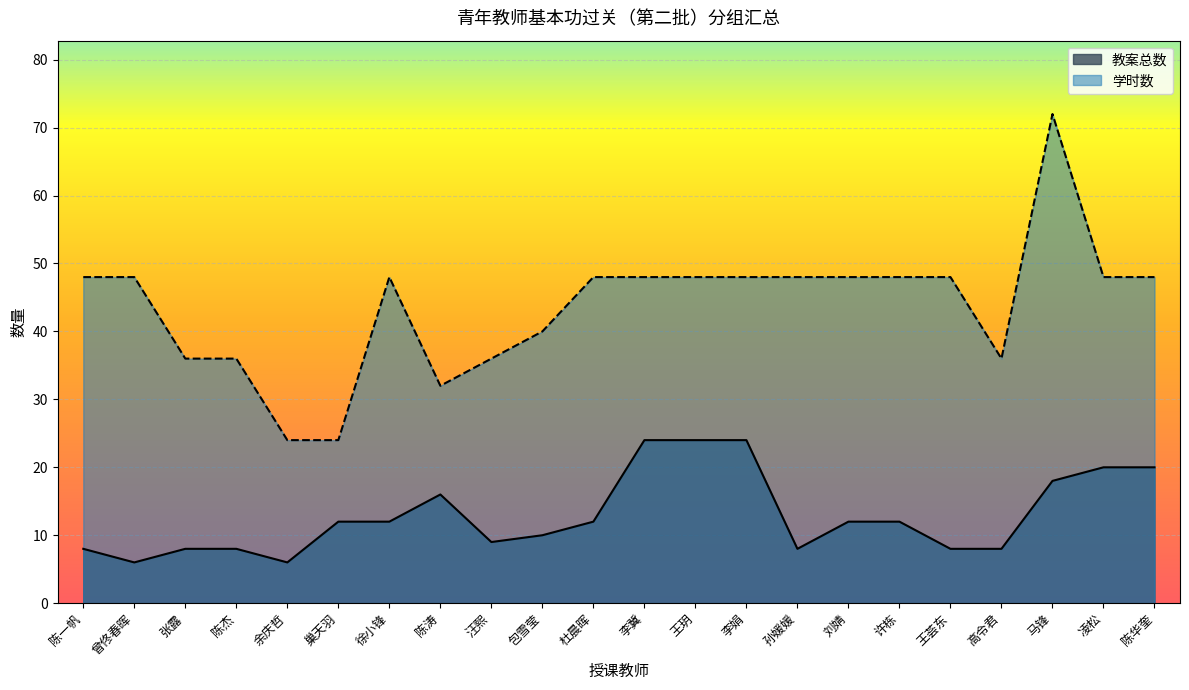

Is the value of 学时数 at 凌松 greater than the value of 教案总数 at 陈杰?

Yes